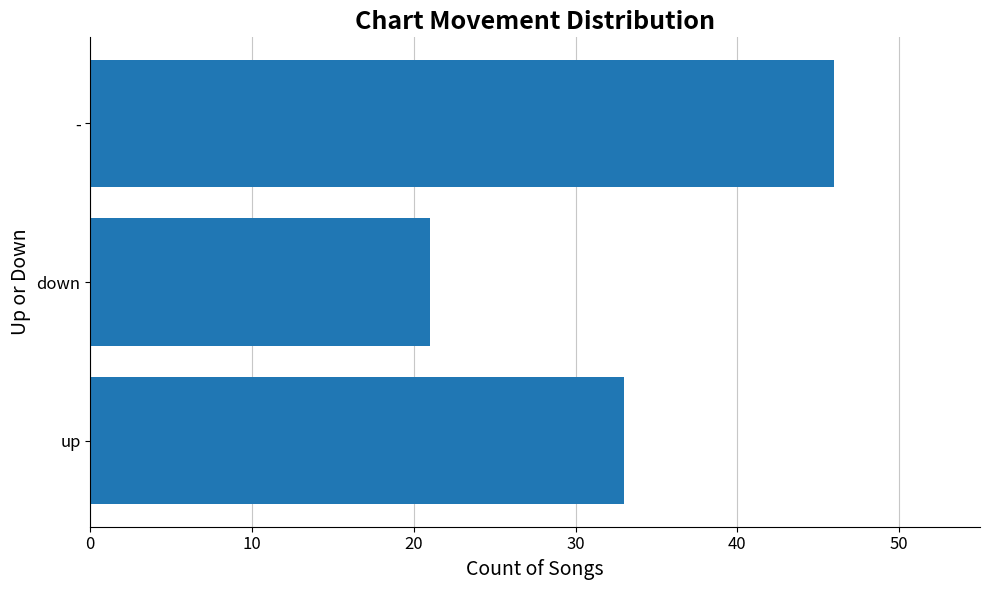

What is the minimum value shown in the chart?

21